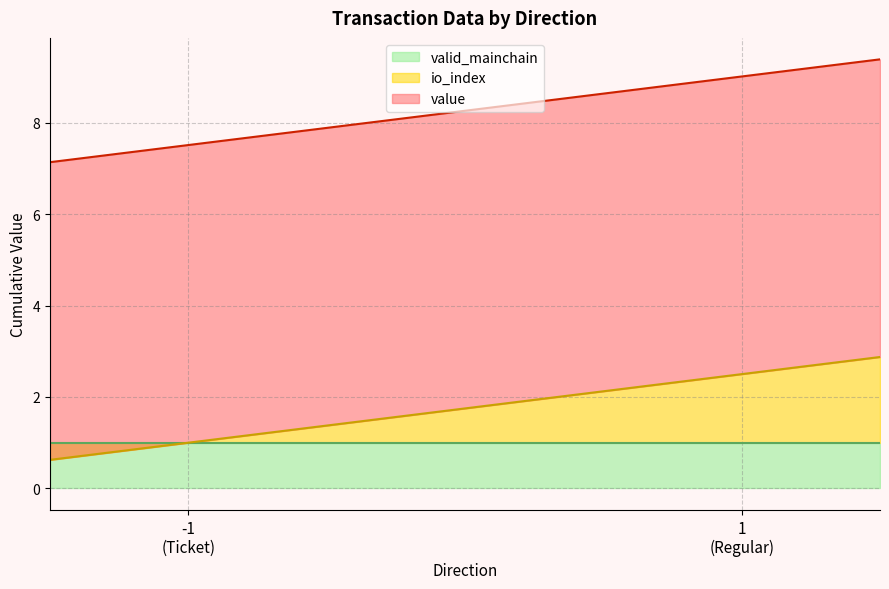

Does the chart have visible grid lines?

Yes